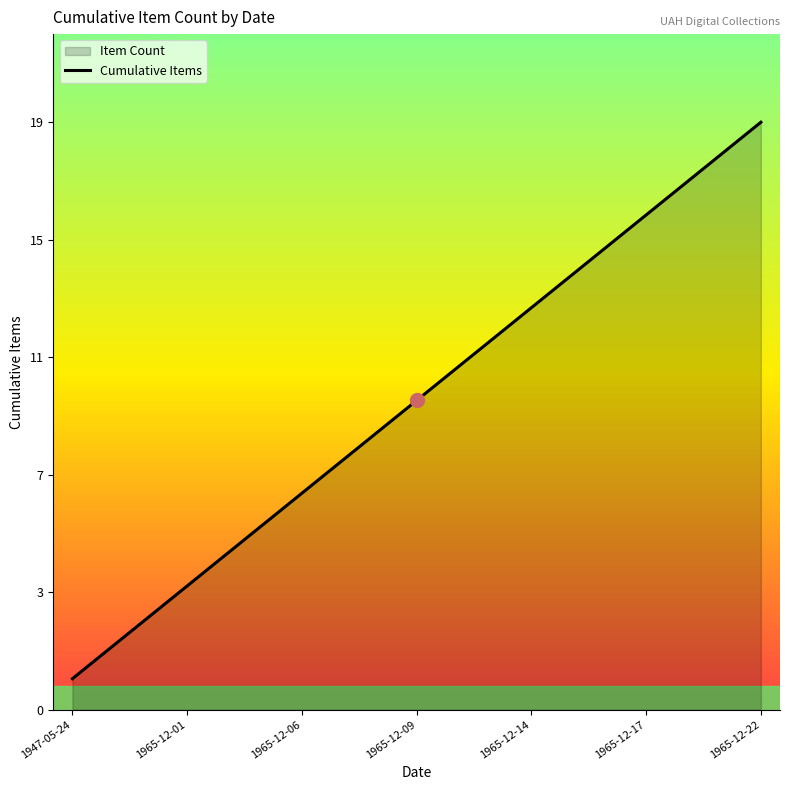

What is the label of the 6th point from the left?

1965-12-17